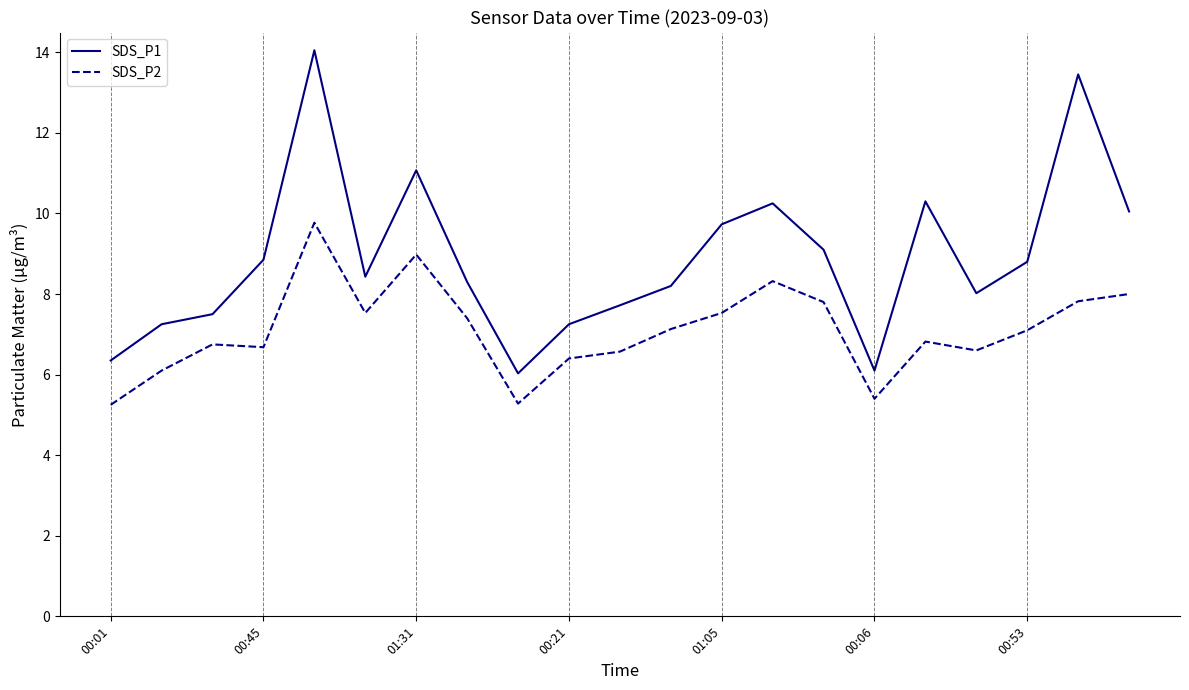

Count the number of data series in this chart.

2